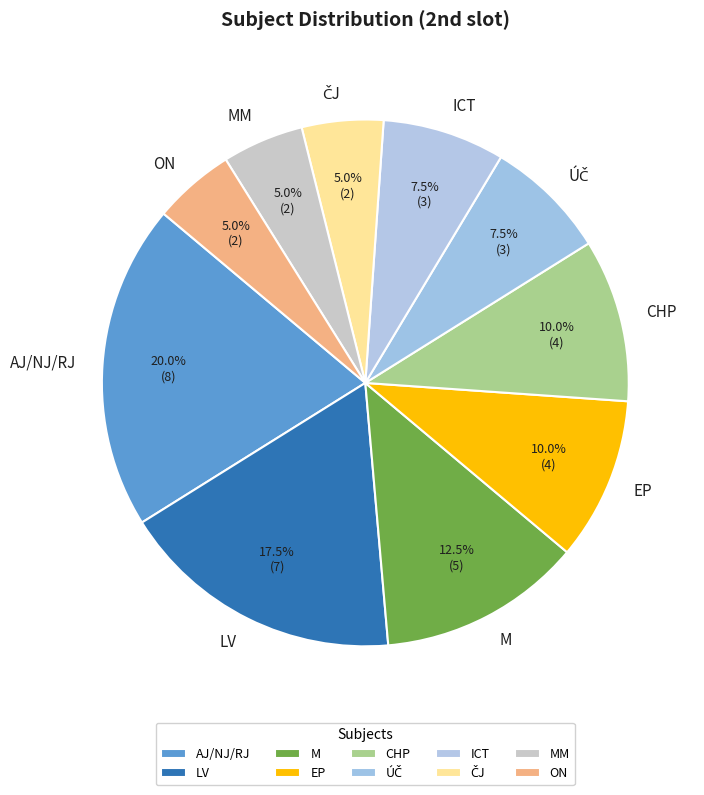

Does any single category account for the majority?

No